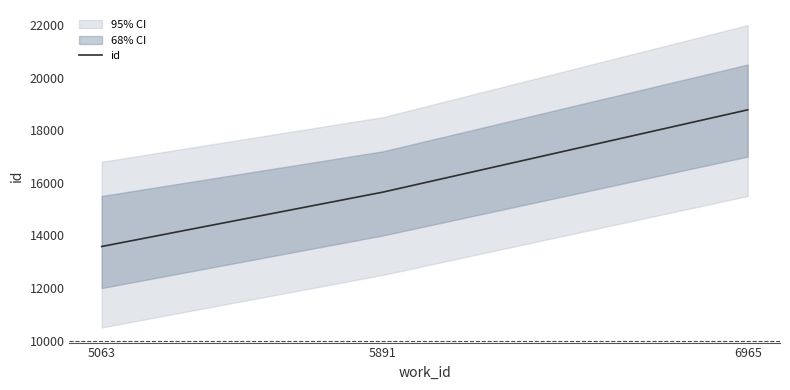

List the labels in order of value, largest first.

6965, 5891, 5063